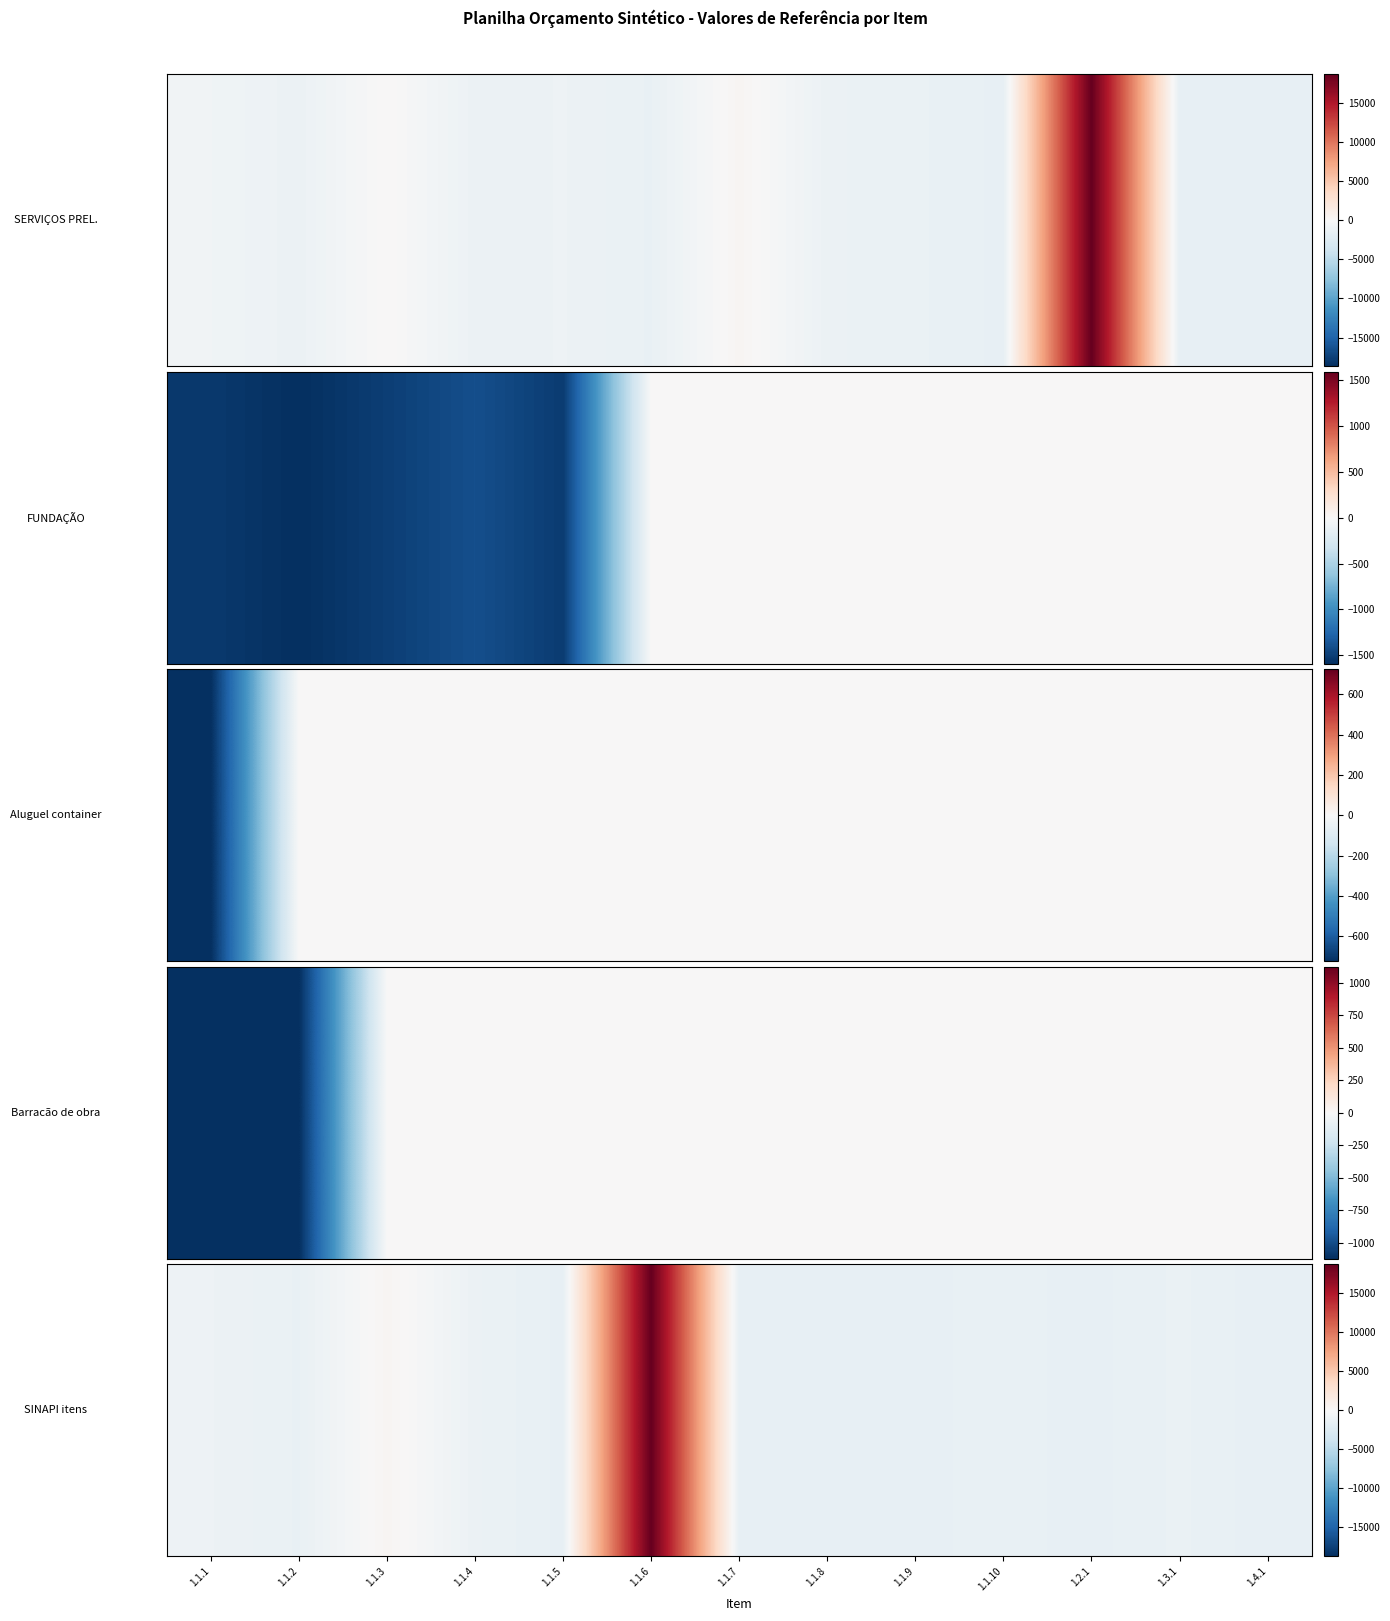

What is the minimum value shown in the chart?

-1593.3